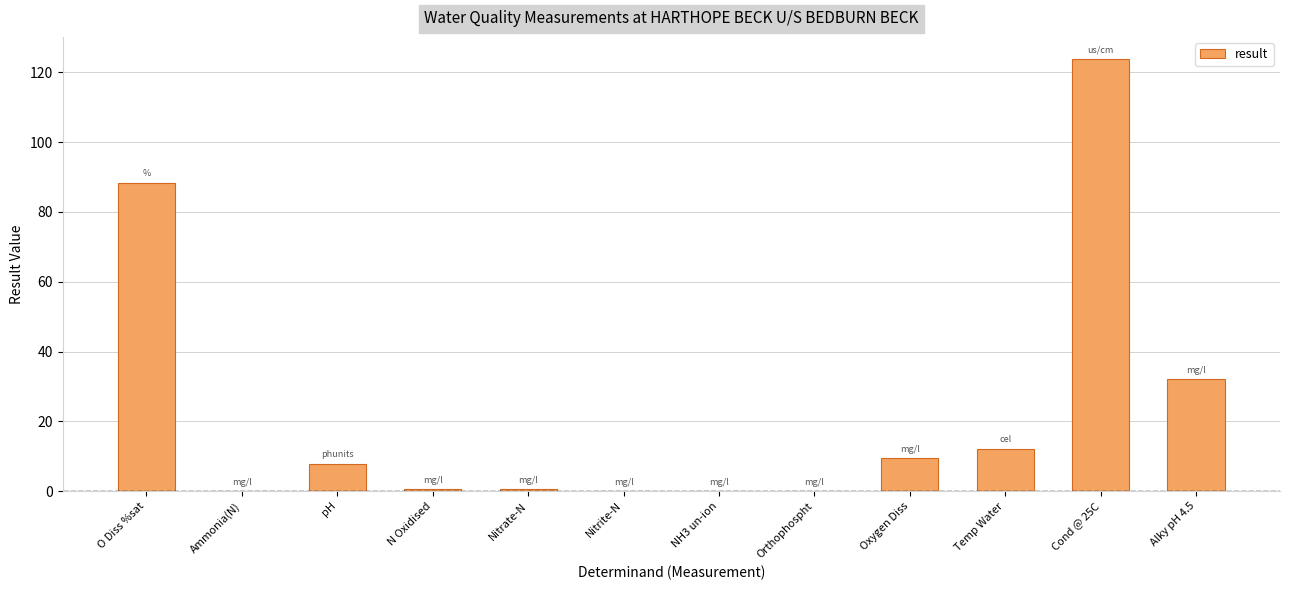

Between O Diss %sat and Cond @ 25C, which is larger?

Cond @ 25C